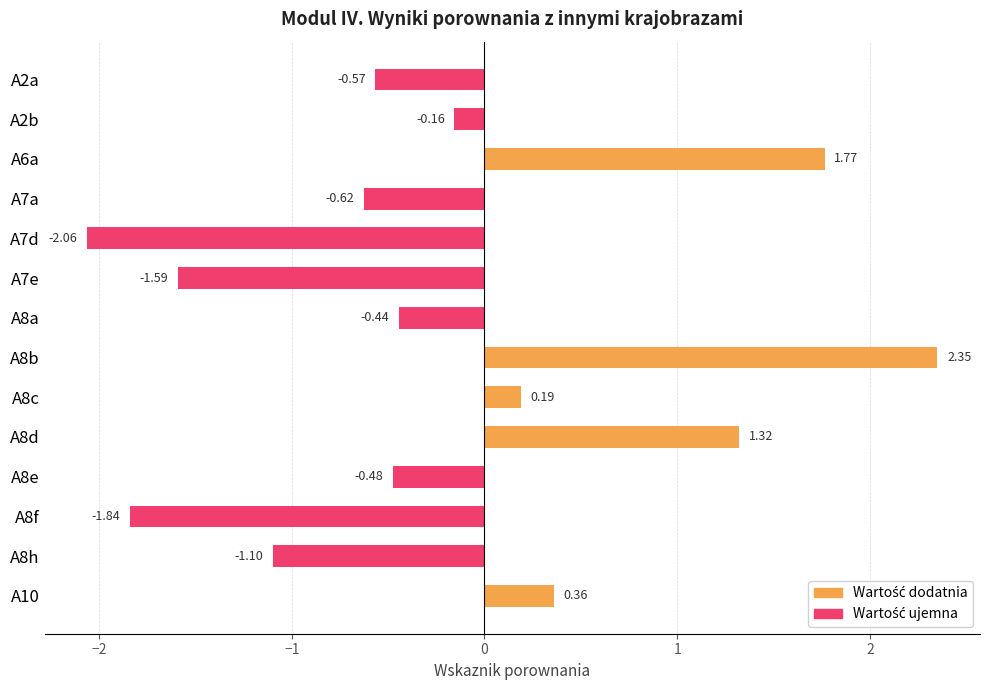

What is the average value of the Porownanie (negative) series?

-0.6